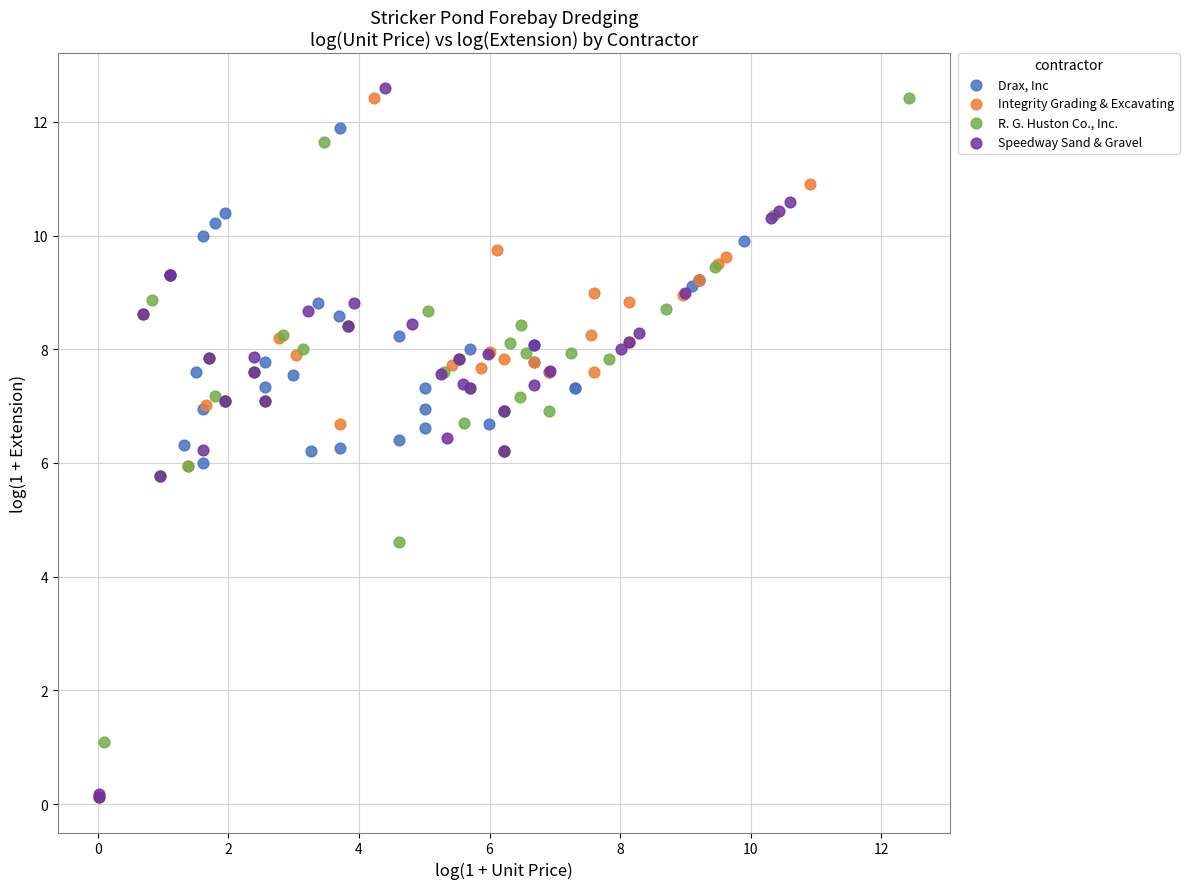

Which series has the largest Y range (max minus min)?

Speedway Sand & Gravel